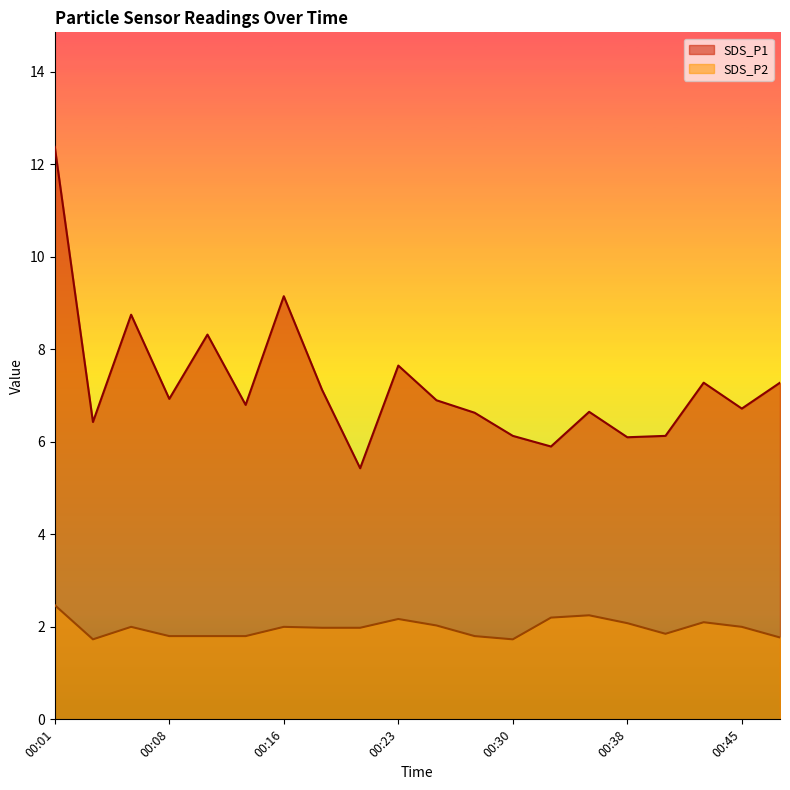

Reading right to left, extract all data points from this chart.

SDS_P1: 00:48=7.3	00:45=6.7	00:43=7.3	00:40=6.1	00:38=6.1	00:35=6.7	00:33=5.9	00:30=6.1	00:28=6.6	00:26=6.9	00:23=7.7	00:21=5.4	00:18=7.1	00:16=9.2	00:13=6.8	00:11=8.3	00:08=6.9	00:06=8.8	00:04=6.4	00:01=12.4
SDS_P2: 00:48=1.8	00:45=2.0	00:43=2.1	00:40=1.9	00:38=2.1	00:35=2.2	00:33=2.2	00:30=1.7	00:28=1.8	00:26=2.0	00:23=2.2	00:21=2.0	00:18=2.0	00:16=2.0	00:13=1.8	00:11=1.8	00:08=1.8	00:06=2.0	00:04=1.7	00:01=2.5